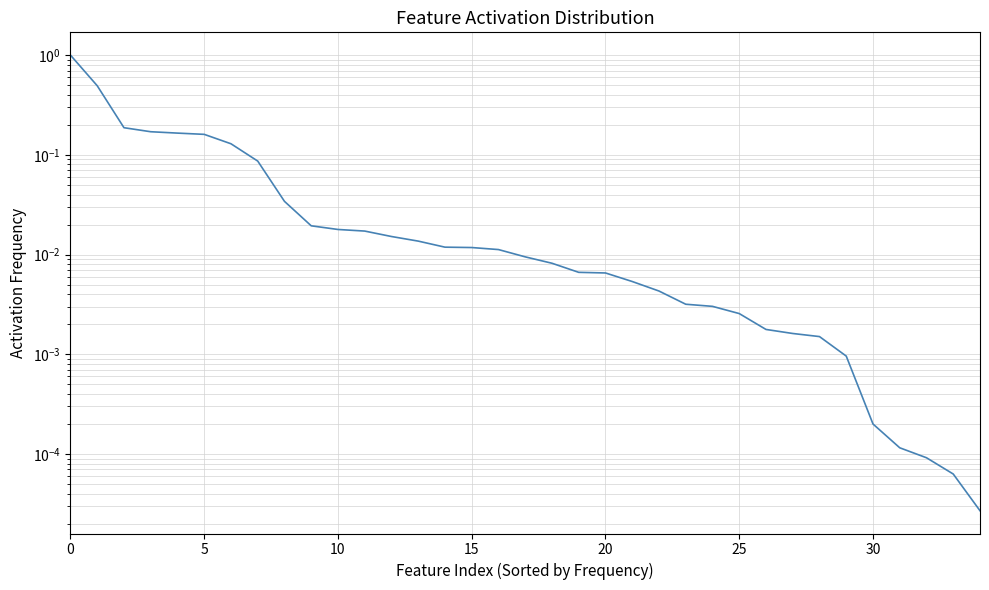

What is the greatest value displayed?

1.0